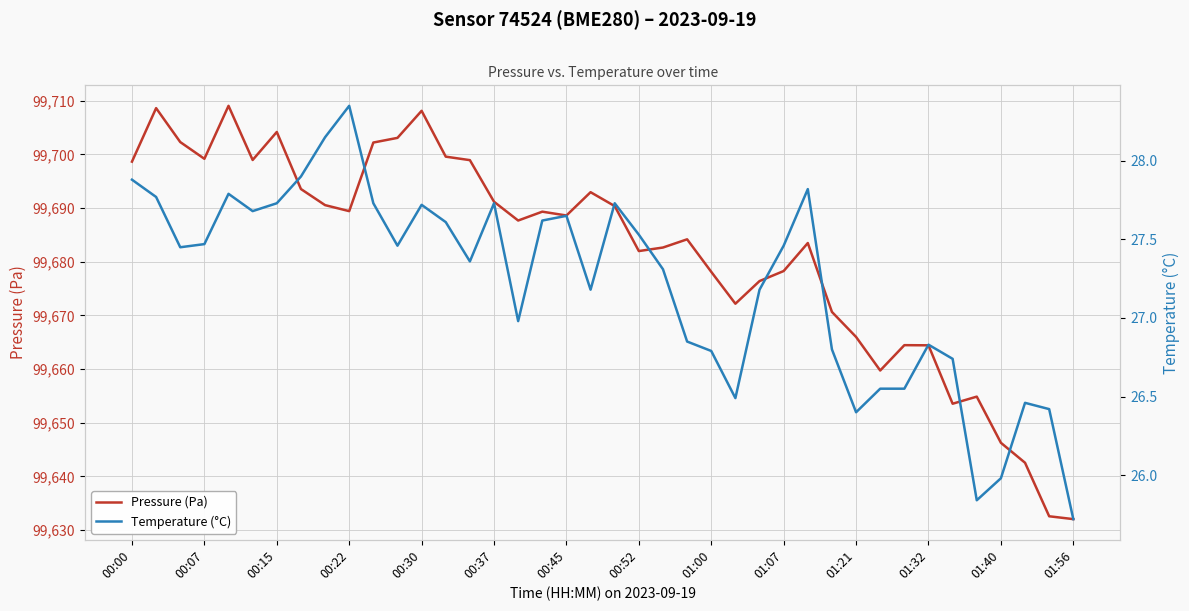

Is this an area chart (filled region under the line)?

No